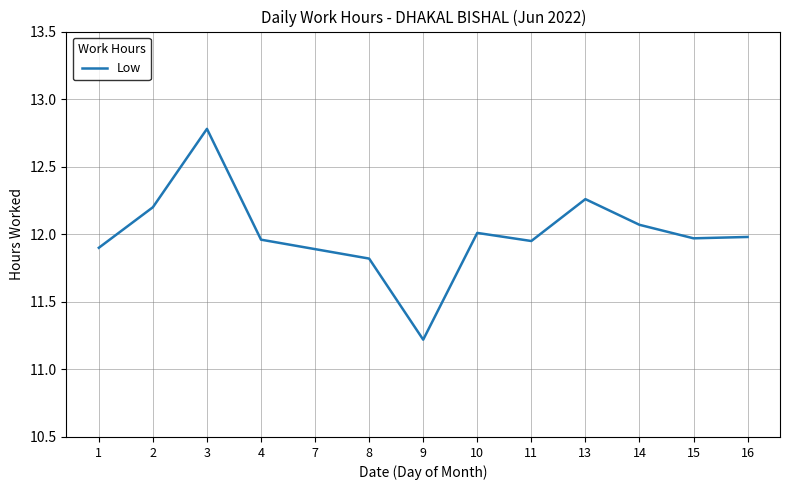

The chart shows a value of 17.5 at 10. True or false?

False